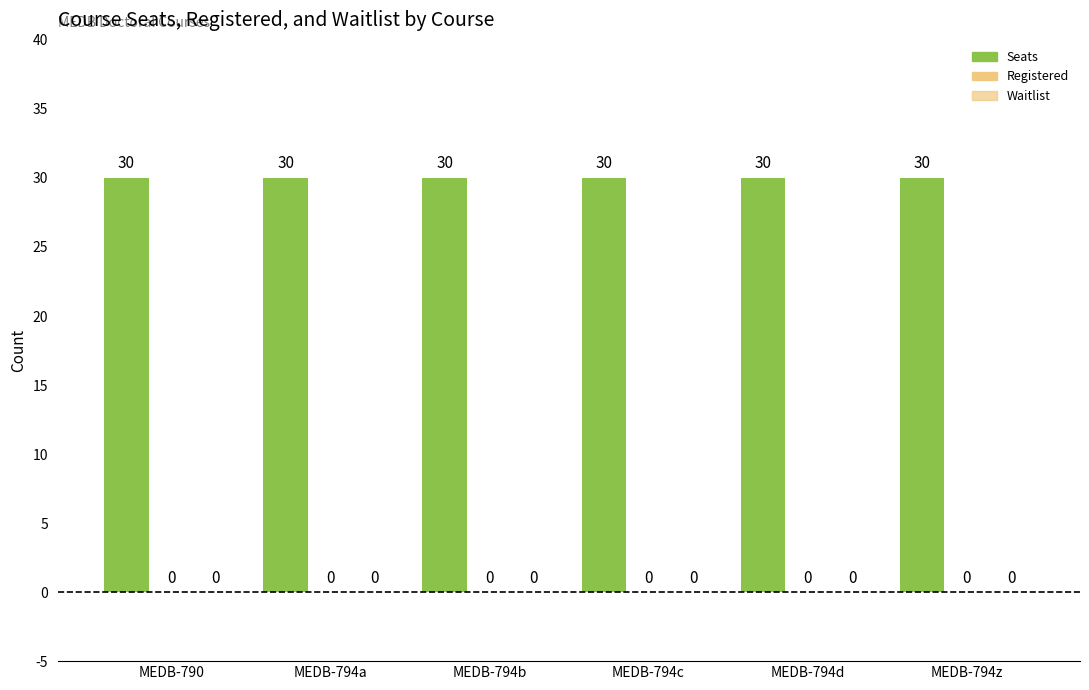

At how many categories does at least one series exceed 9?

6